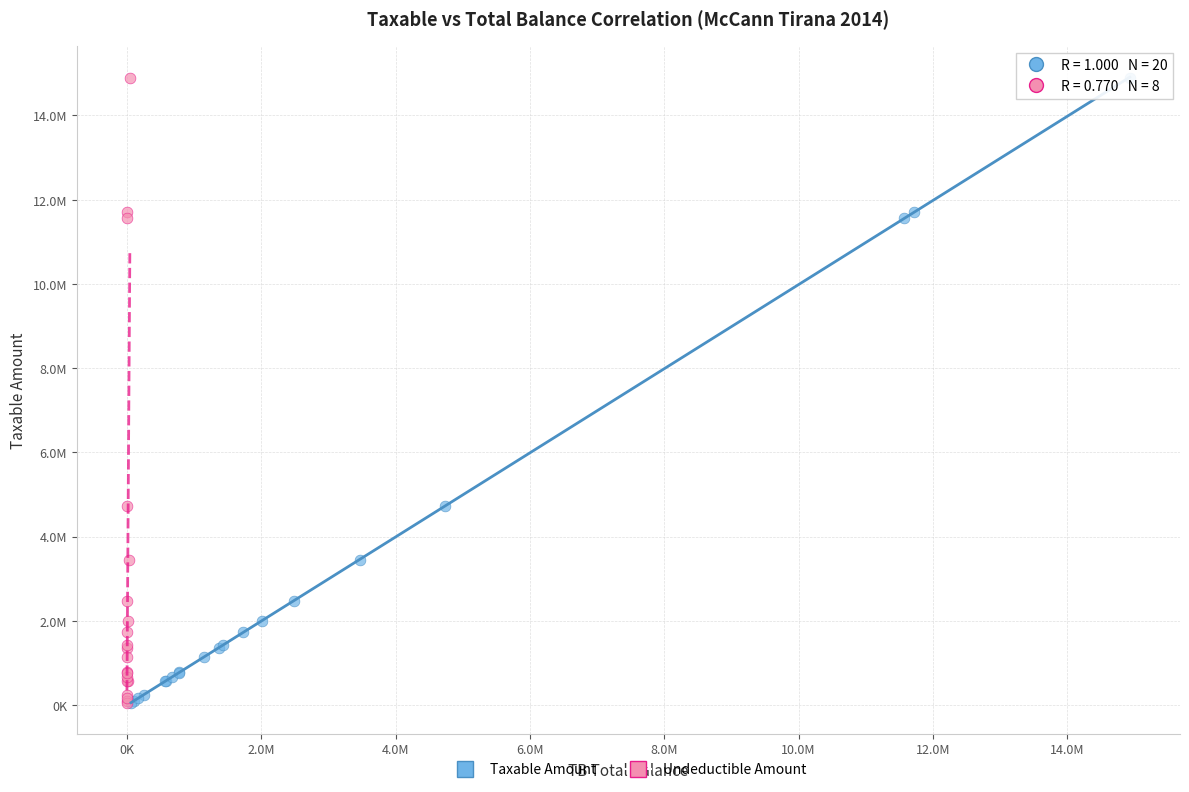

What are all the series names shown in the legend?

Taxable Amount, Undeductible Amount